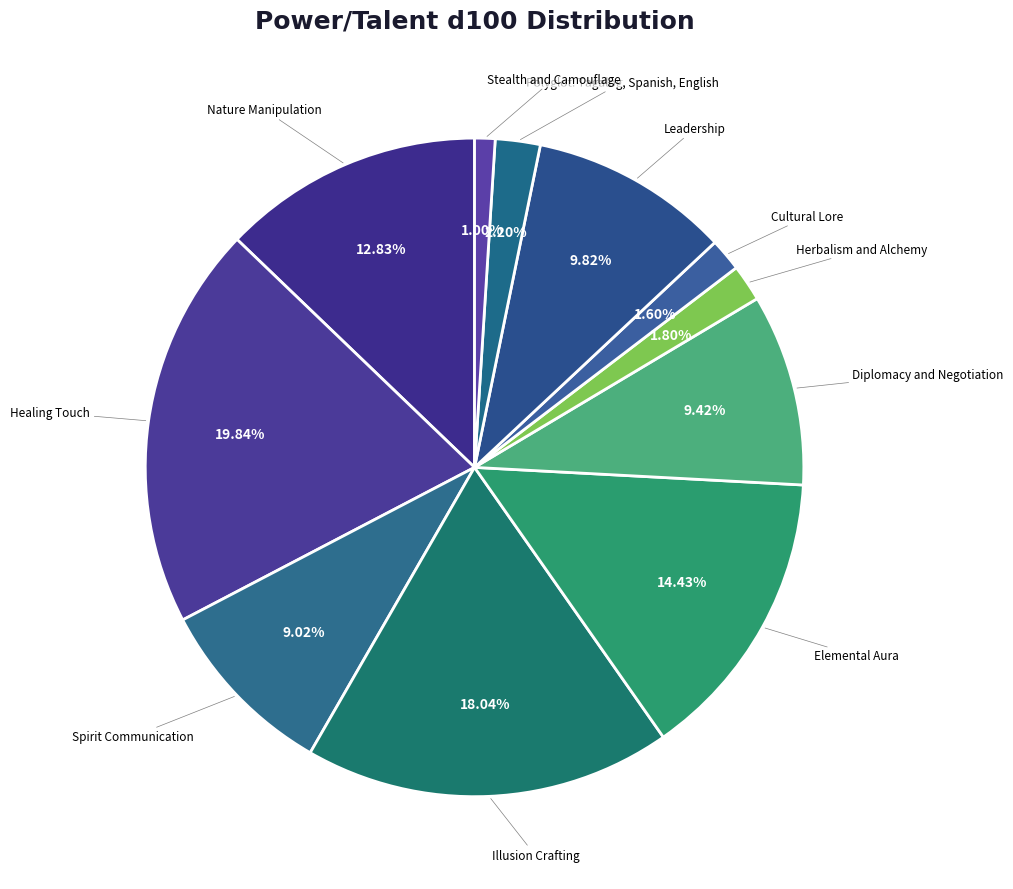

Is there a majority slice in this chart?

No